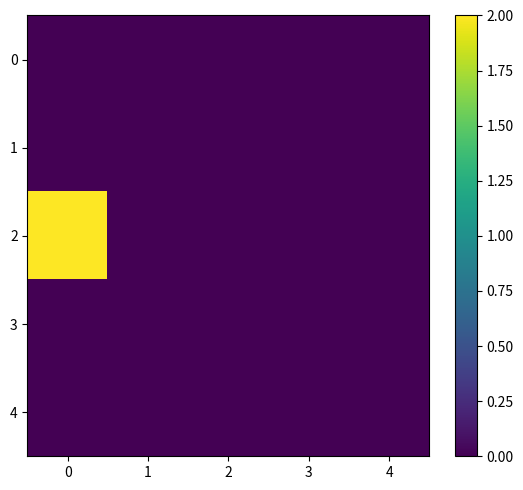

Reading right to left, what are all the values shown in this chart?

0: 4=0	3=0	2=0	1=0	0=0
1: 4=0	3=0	2=0	1=0	0=0
2: 4=0	3=0	2=0	1=0	0=2
3: 4=0	3=0	2=0	1=0	0=0
4: 4=0	3=0	2=0	1=0	0=0